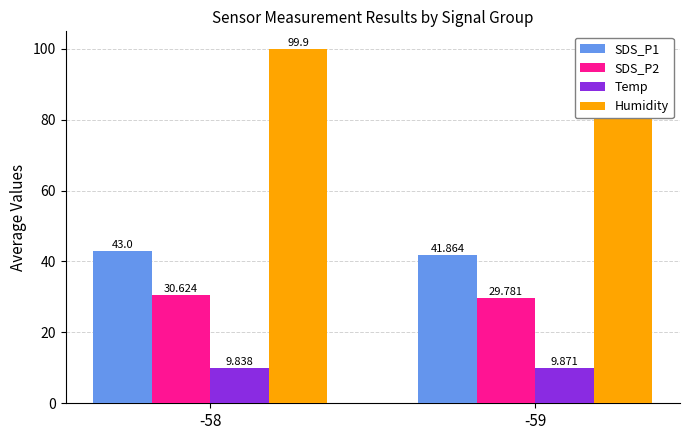

What is the value of the Temp bar at the 1st from the left?

9.8